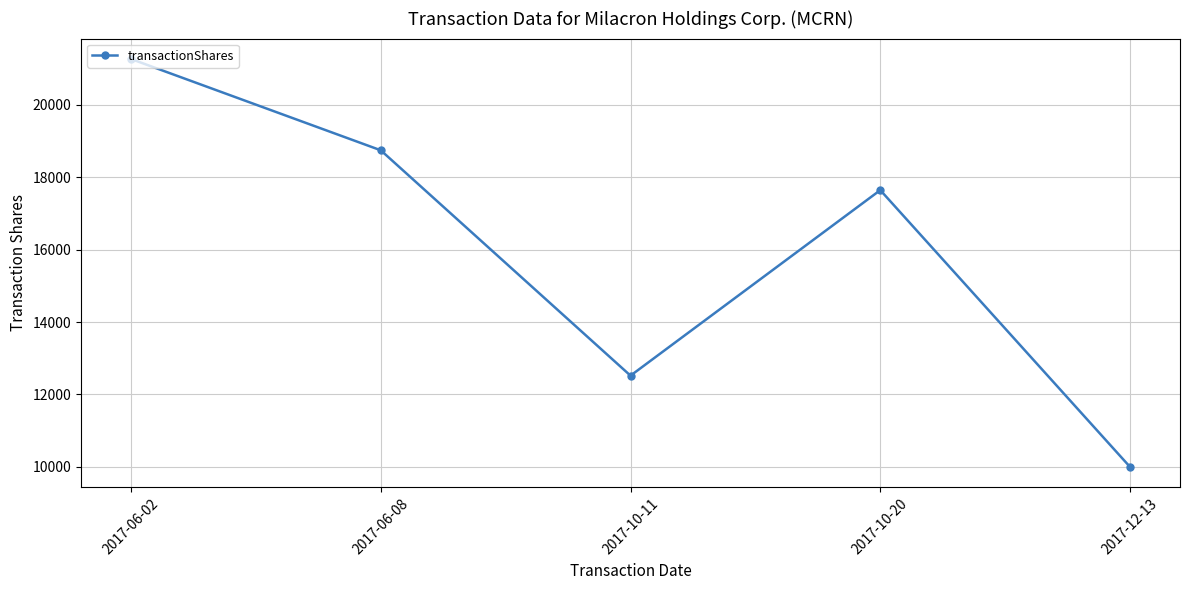

The value at 2017-06-08 is 18740. True or false?

True